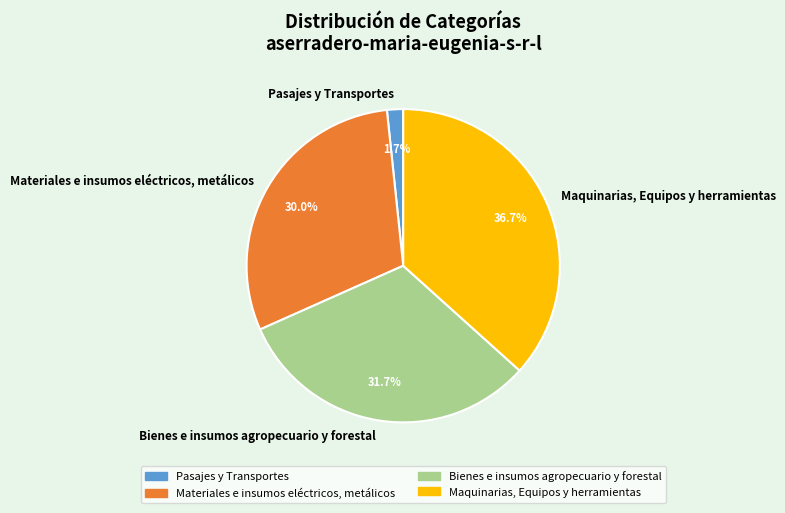

To the nearest percent, what is the average slice percentage?

25%